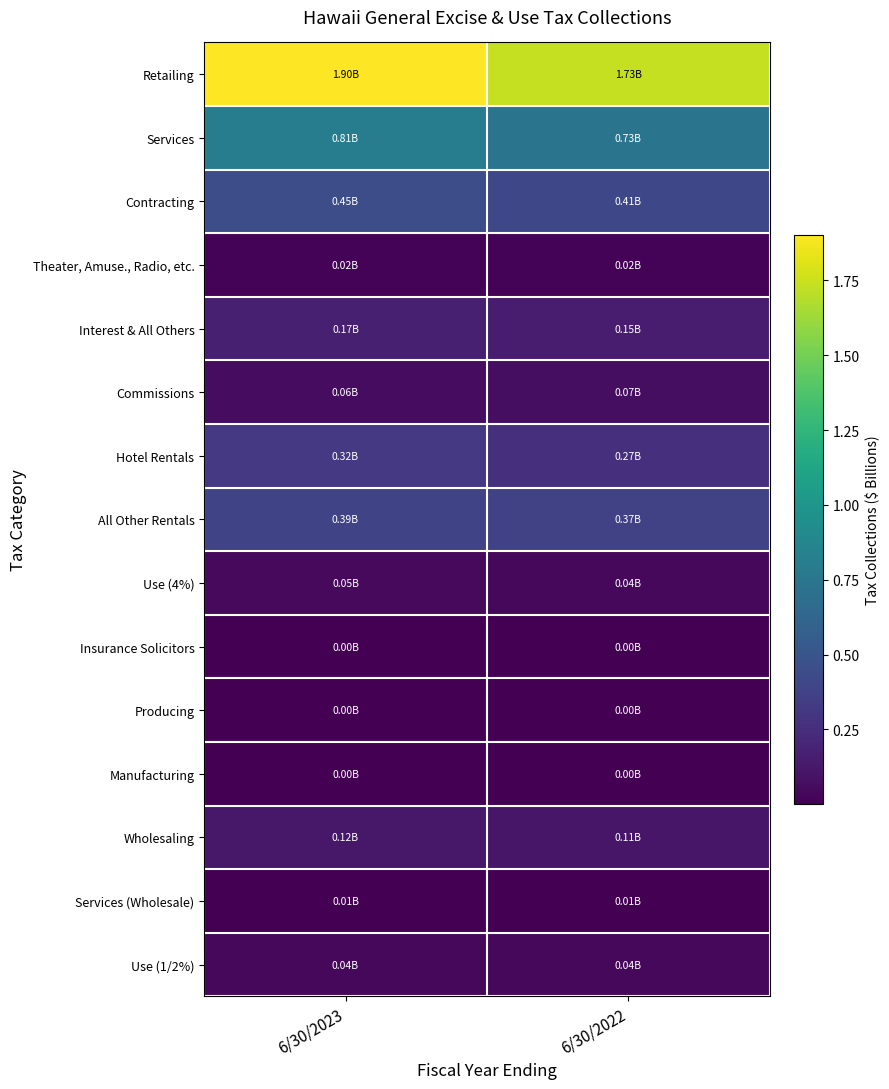

Reading right to left, extract all data points from this chart.

Retailing: 6/30/2022=1.7	6/30/2023=1.9
Services: 6/30/2022=0.7	6/30/2023=0.8
Contracting: 6/30/2022=0.4	6/30/2023=0.5
Theater, Amuse., Radio, etc.: 6/30/2022=0.0	6/30/2023=0.0
Interest & All Others: 6/30/2022=0.1	6/30/2023=0.2
Commissions: 6/30/2022=0.1	6/30/2023=0.1
Hotel Rentals: 6/30/2022=0.3	6/30/2023=0.3
All Other Rentals: 6/30/2022=0.4	6/30/2023=0.4
Use (4%): 6/30/2022=0.0	6/30/2023=0.0
Insurance Solicitors: 6/30/2022=0.0	6/30/2023=0.0
Producing: 6/30/2022=0.0	6/30/2023=0.0
Manufacturing: 6/30/2022=0.0	6/30/2023=0.0
Wholesaling: 6/30/2022=0.1	6/30/2023=0.1
Services (Wholesale): 6/30/2022=0.0	6/30/2023=0.0
Use (1/2%): 6/30/2022=0.0	6/30/2023=0.0